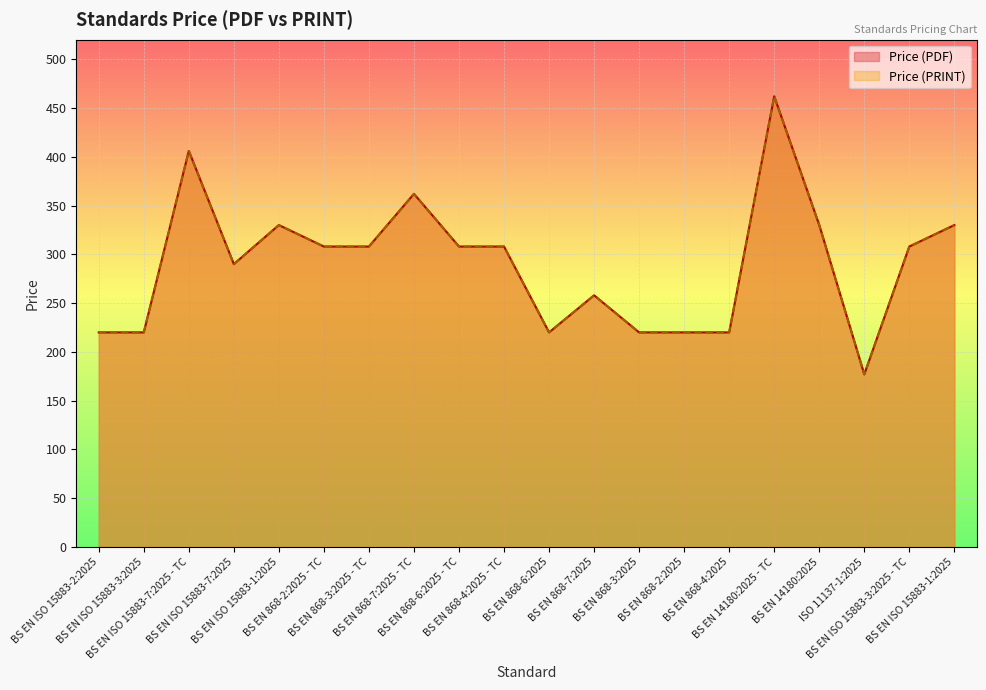

At which category does the chart reach its minimum across all series?

ISO 11137-1:2025